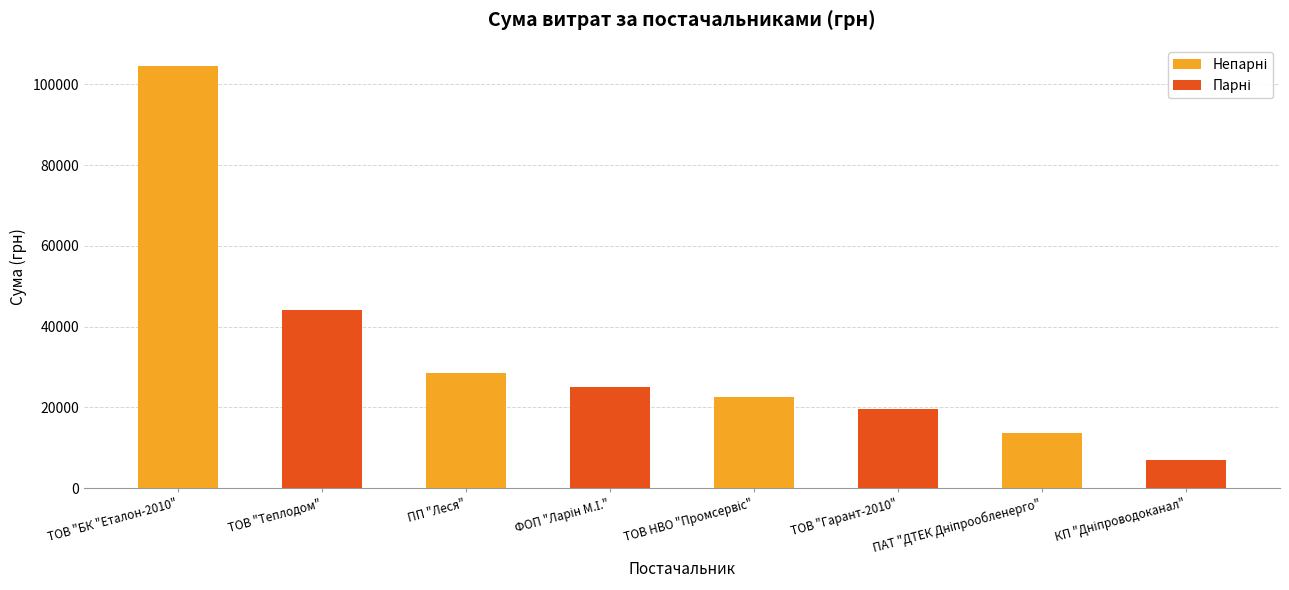

How many bars are there in total?

8